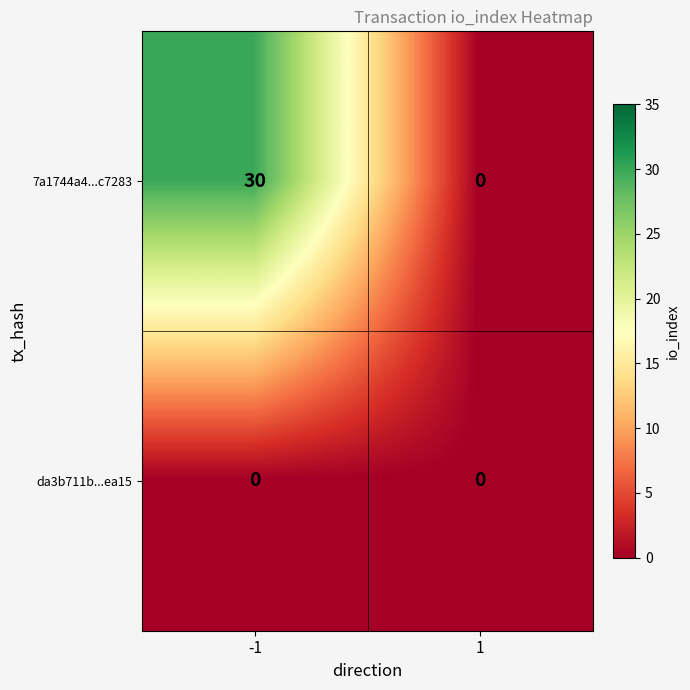

Reading left to right, what are all the values shown in this chart?

7a1744a4...c7283: -1=30	1=0
da3b711b...ea15: -1=0	1=0